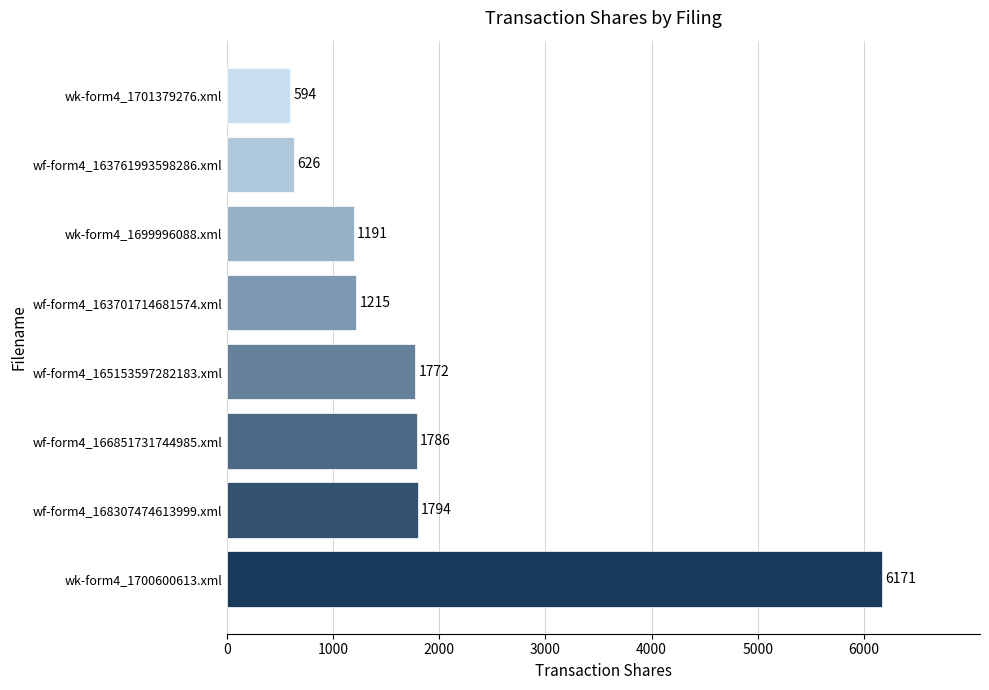

Reading bottom to top, list all the values displayed in this chart.

wk-form4_1700600613.xml=6171	wf-form4_168307474613999.xml=1794	wf-form4_166851731744985.xml=1786	wf-form4_165153597282183.xml=1772	wf-form4_163701714681574.xml=1215	wk-form4_1699996088.xml=1191	wf-form4_163761993598286.xml=626	wk-form4_1701379276.xml=594